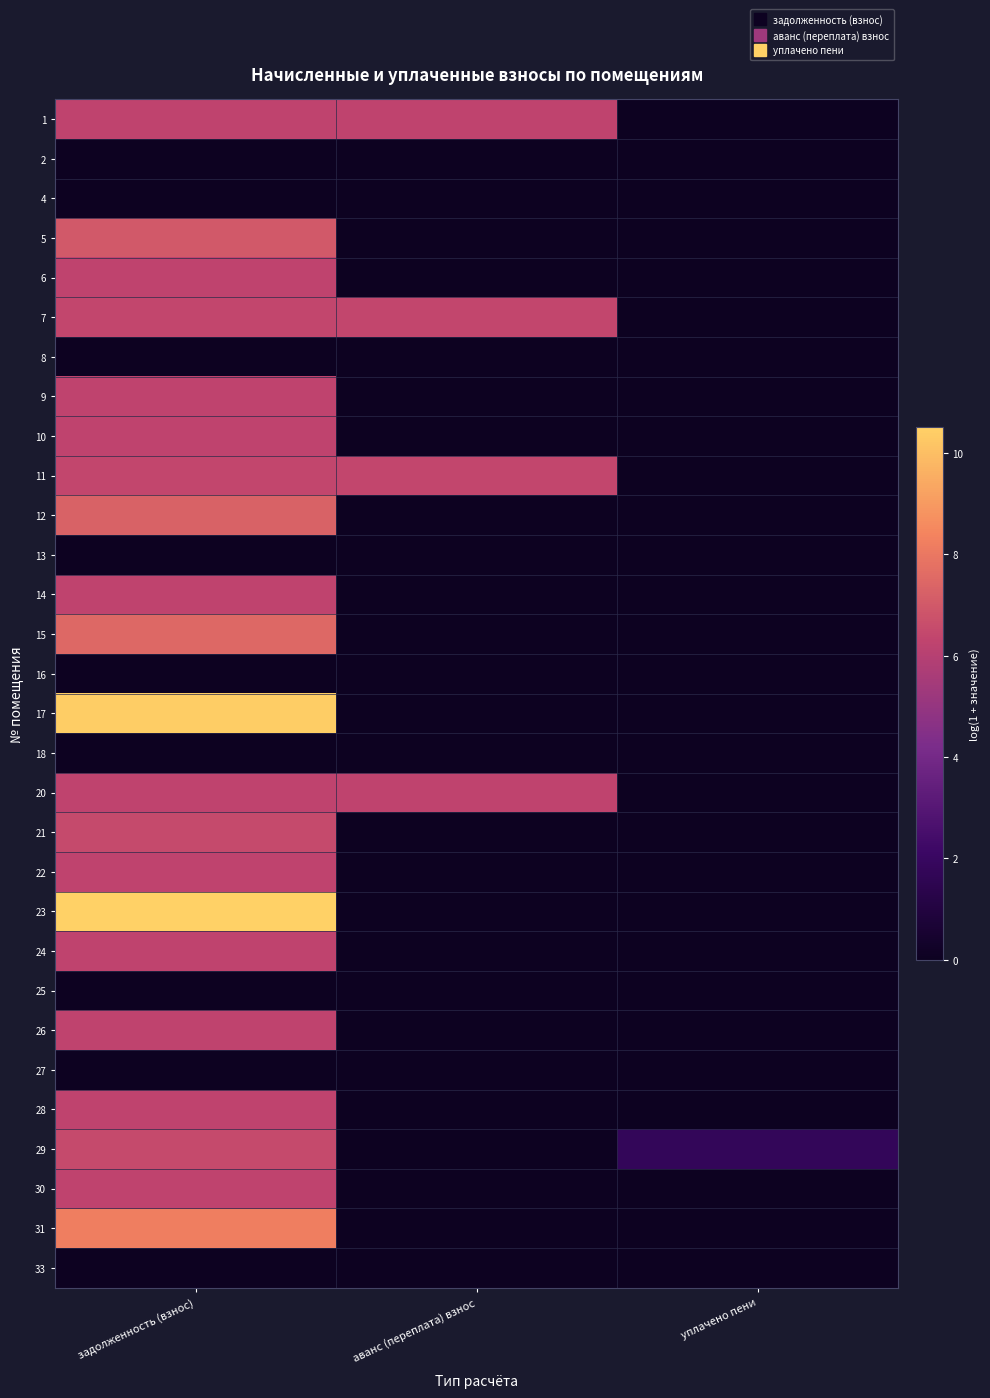

Reading left to right, what are all the values shown in this chart?

1: задолженность (взнос)=6.3	аванс (переплата) взнос=6.3	уплачено пени=0.0
2: задолженность (взнос)=0.0	аванс (переплата) взнос=0.0	уплачено пени=0.0
4: задолженность (взнос)=0.0	аванс (переплата) взнос=0.0	уплачено пени=0.0
5: задолженность (взнос)=7.0	аванс (переплата) взнос=0.0	уплачено пени=0.0
6: задолженность (взнос)=6.3	аванс (переплата) взнос=0.0	уплачено пени=0.0
7: задолженность (взнос)=6.4	аванс (переплата) взнос=6.4	уплачено пени=0.0
8: задолженность (взнос)=0.0	аванс (переплата) взнос=0.0	уплачено пени=0.0
9: задолженность (взнос)=6.3	аванс (переплата) взнос=0.0	уплачено пени=0.0
10: задолженность (взнос)=6.3	аванс (переплата) взнос=0.0	уплачено пени=0.0
11: задолженность (взнос)=6.4	аванс (переплата) взнос=6.4	уплачено пени=0.0
12: задолженность (взнос)=7.3	аванс (переплата) взнос=0.0	уплачено пени=0.0
13: задолженность (взнос)=0.0	аванс (переплата) взнос=0.0	уплачено пени=0.0
14: задолженность (взнос)=6.3	аванс (переплата) взнос=0.0	уплачено пени=0.0
15: задолженность (взнос)=7.5	аванс (переплата) взнос=0.0	уплачено пени=0.0
16: задолженность (взнос)=0.0	аванс (переплата) взнос=0.0	уплачено пени=0.0
17: задолженность (взнос)=10.4	аванс (переплата) взнос=0.0	уплачено пени=0.0
18: задолженность (взнос)=0.0	аванс (переплата) взнос=0.0	уплачено пени=0.0
20: задолженность (взнос)=6.3	аванс (переплата) взнос=6.3	уплачено пени=0.0
21: задолженность (взнос)=6.5	аванс (переплата) взнос=0.0	уплачено пени=0.0
22: задолженность (взнос)=6.3	аванс (переплата) взнос=0.0	уплачено пени=0.0
23: задолженность (взнос)=10.5	аванс (переплата) взнос=0.0	уплачено пени=0.0
24: задолженность (взнос)=6.3	аванс (переплата) взнос=0.0	уплачено пени=0.0
25: задолженность (взнос)=0.0	аванс (переплата) взнос=0.0	уплачено пени=0.0
26: задолженность (взнос)=6.3	аванс (переплата) взнос=0.0	уплачено пени=0.0
27: задолженность (взнос)=0.0	аванс (переплата) взнос=0.0	уплачено пени=0.0
28: задолженность (взнос)=6.3	аванс (переплата) взнос=0.0	уплачено пени=0.0
29: задолженность (взнос)=6.5	аванс (переплата) взнос=0.0	уплачено пени=1.8
30: задолженность (взнос)=6.3	аванс (переплата) взнос=0.0	уплачено пени=0.0
31: задолженность (взнос)=8.2	аванс (переплата) взнос=0.0	уплачено пени=0.0
33: задолженность (взнос)=0.0	аванс (переплата) взнос=0.0	уплачено пени=0.0